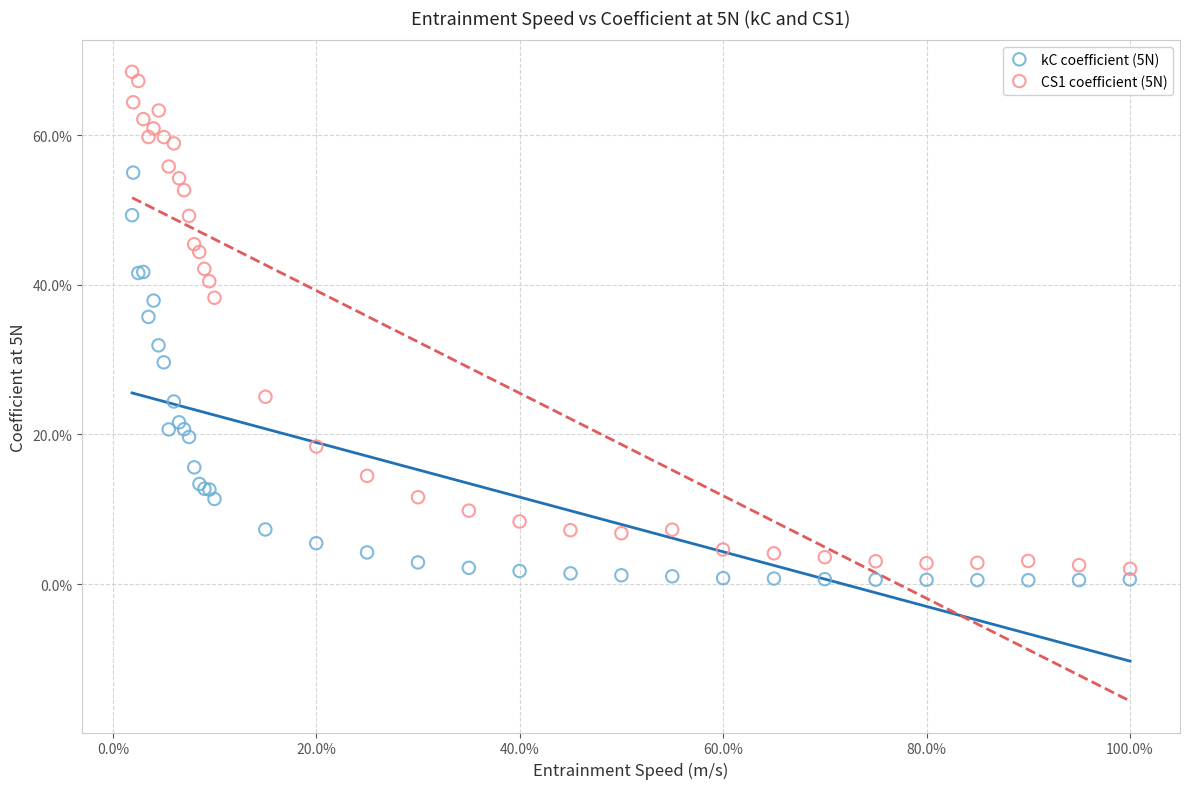

Which series reaches the minimum Y coordinate?

kC coefficient (5N)